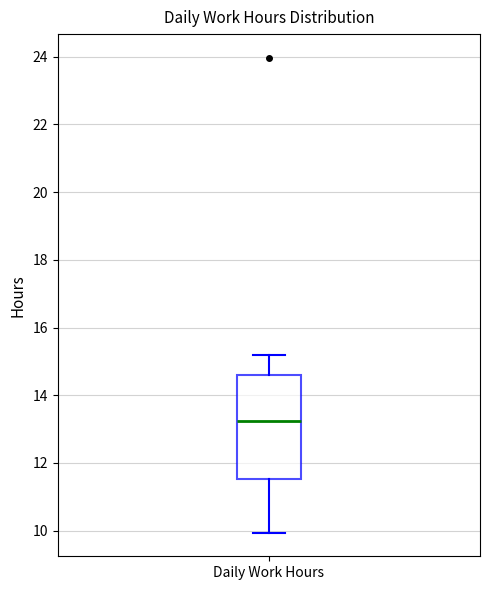

Read this box plot against the y-axis: the position of the median line, the range covered by the box, and the ends of both whiskers. The values are not printed on the chart, so give them approximately, as read against the axis.

median 13.2, box 11.6 to 14.6, whiskers 10.0 to 15.2